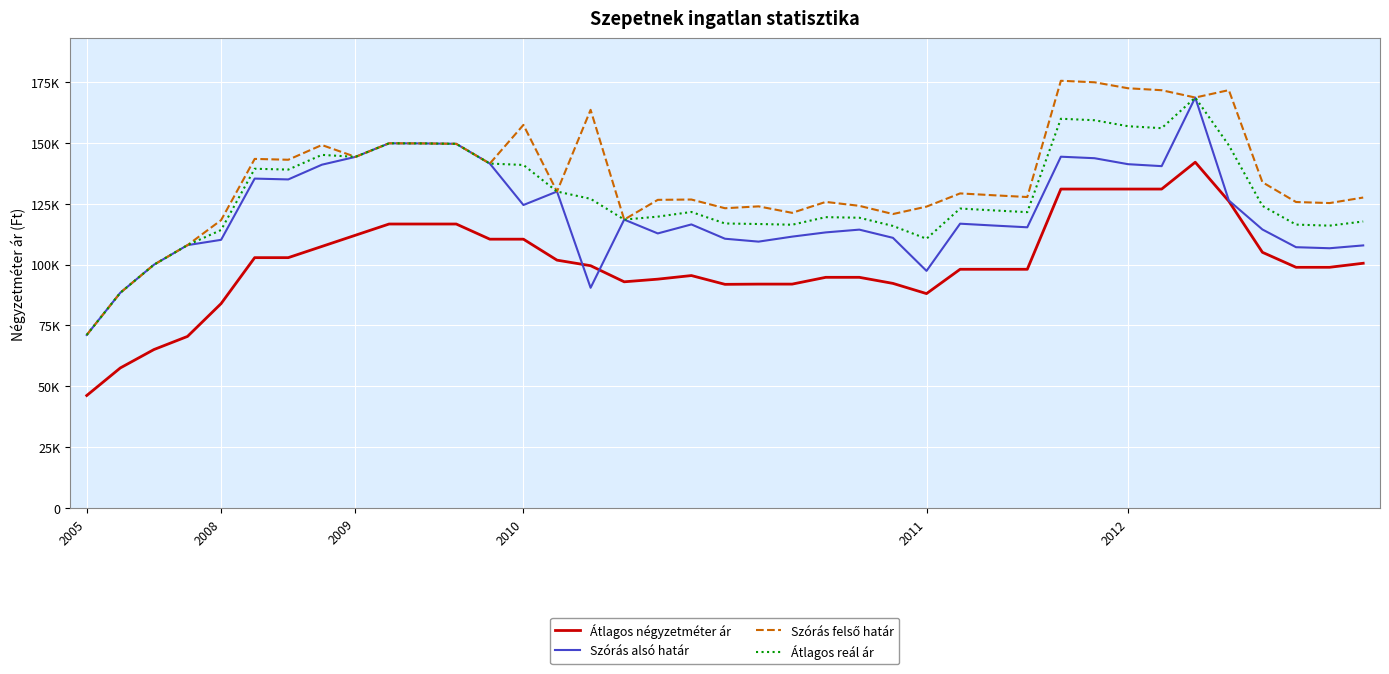

Does the chart display data point markers on the line(s)?

No